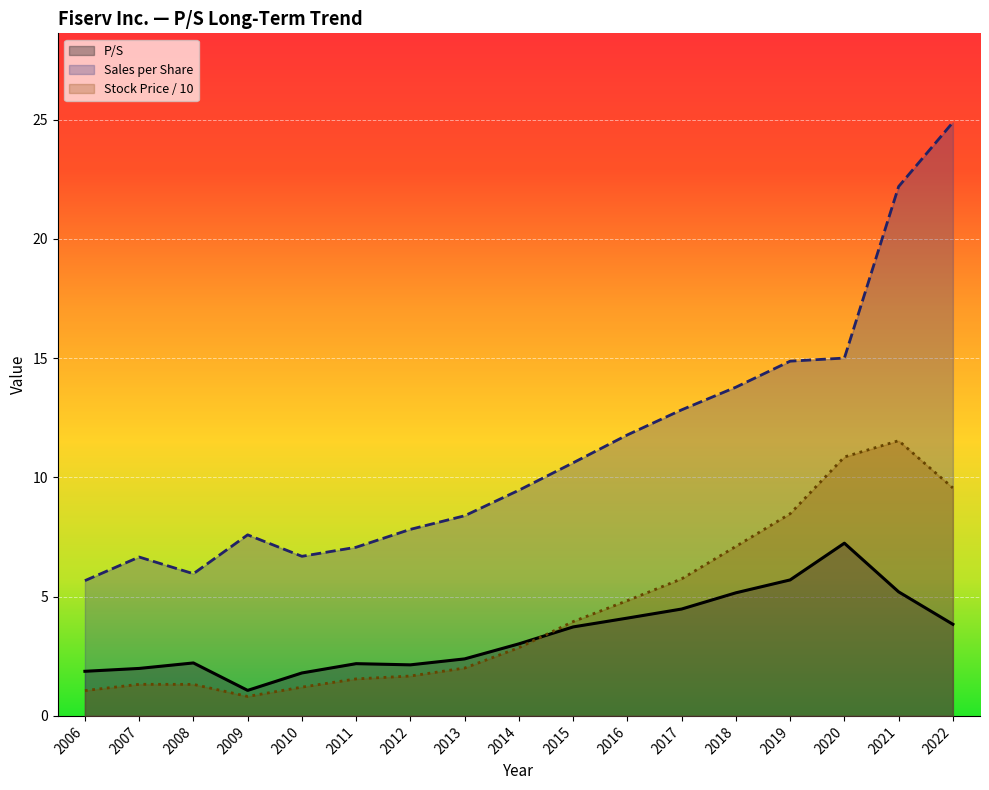

Does the chart display data point markers on the line(s)?

No